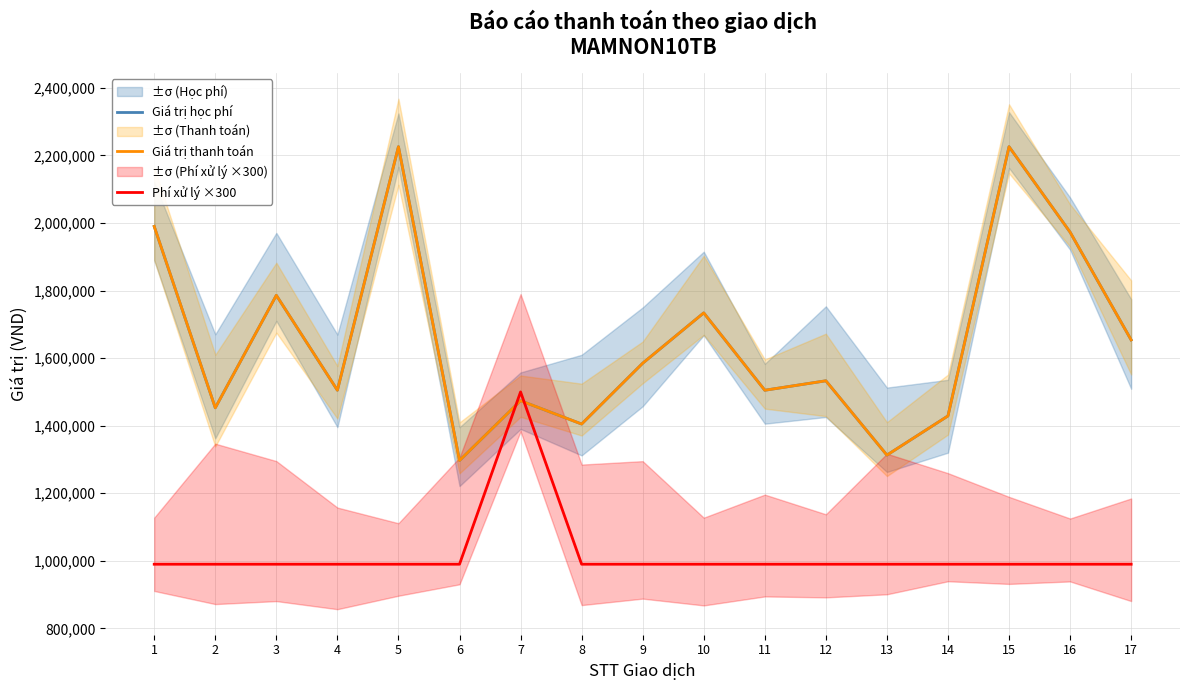

Does the chart have visible grid lines?

Yes